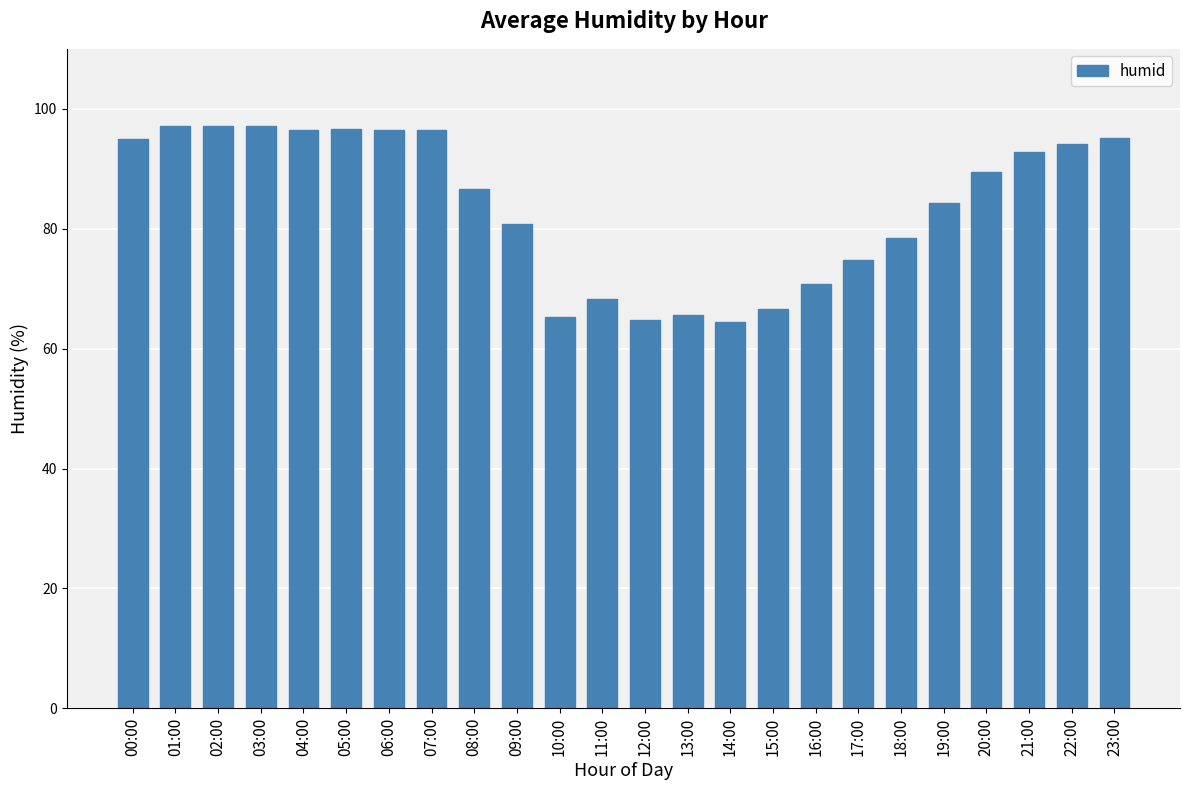

Are the bars grouped side by side (vs. stacked)?

No